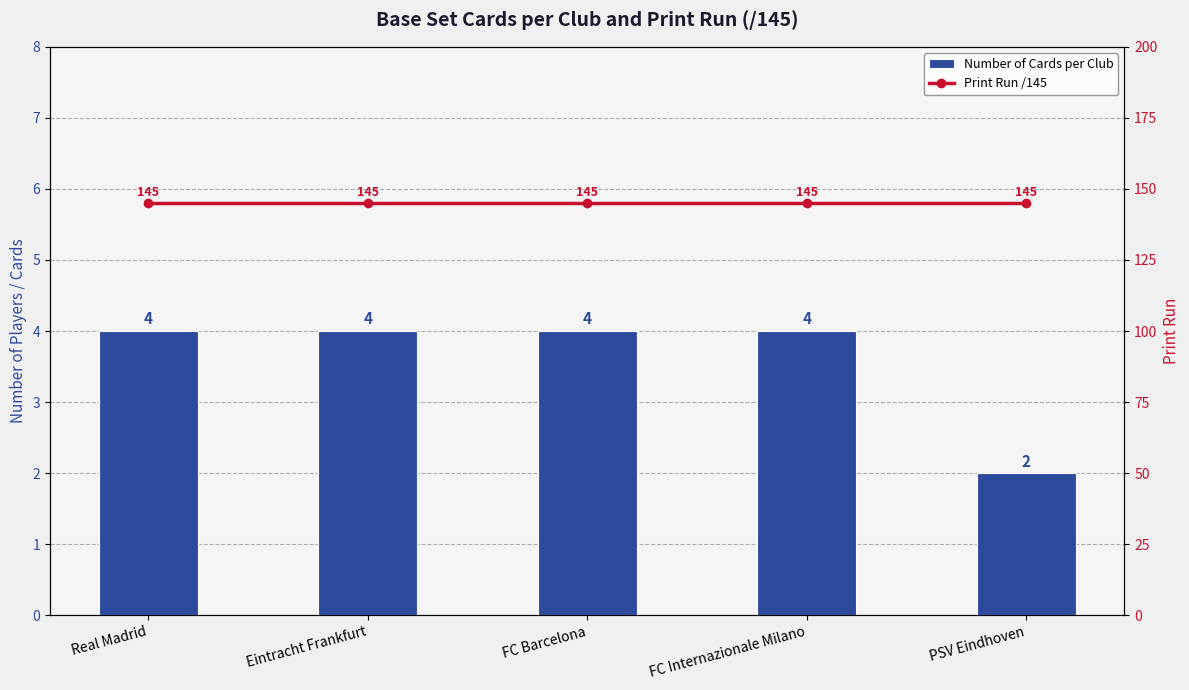

What is the label of the 1st bar from the right?

PSV Eindhoven